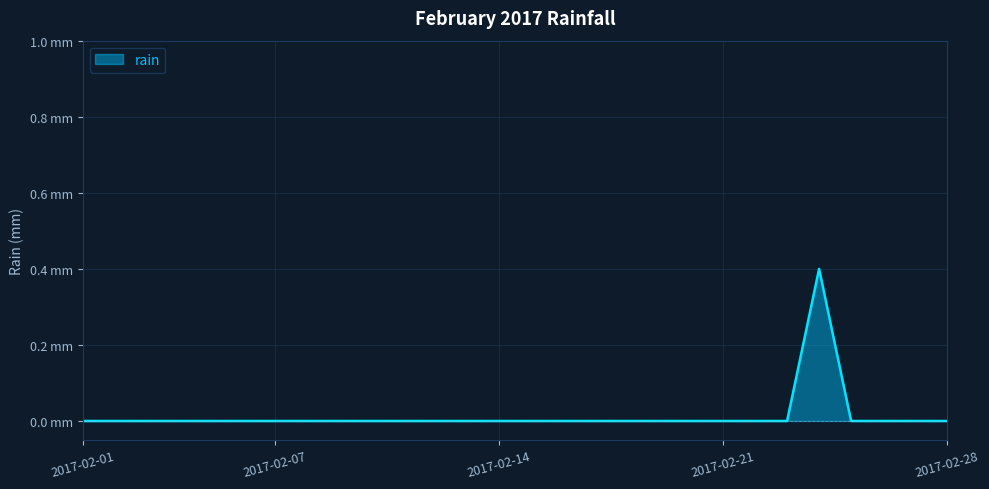

What is the difference between the maximum and minimum values?

0.4